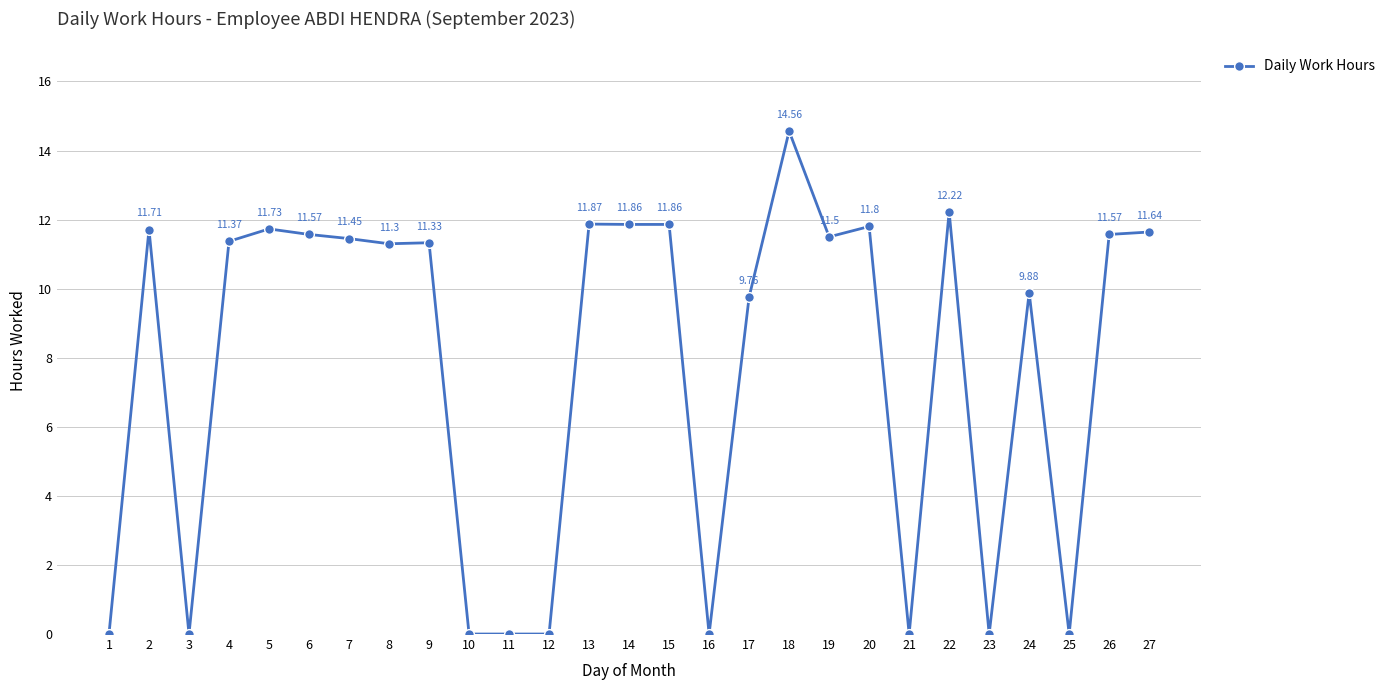

Where does the data first go above 11?

2